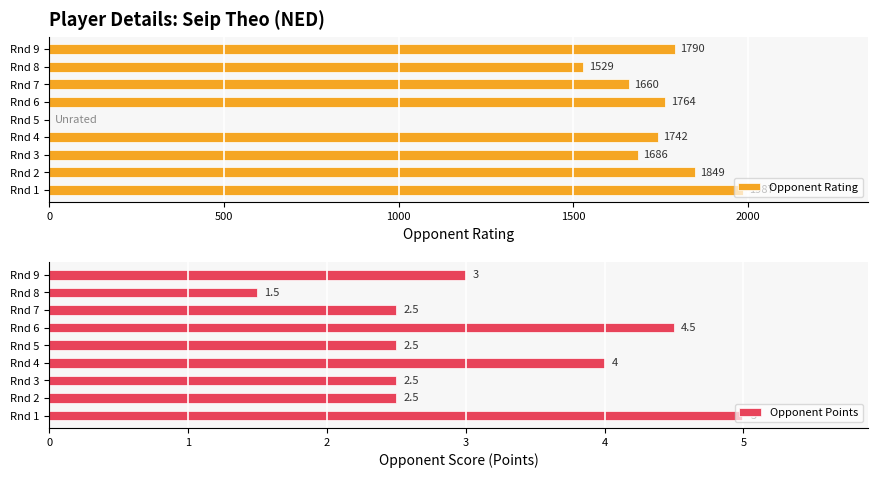

What is the minimum value for Opponent Points?

1.5